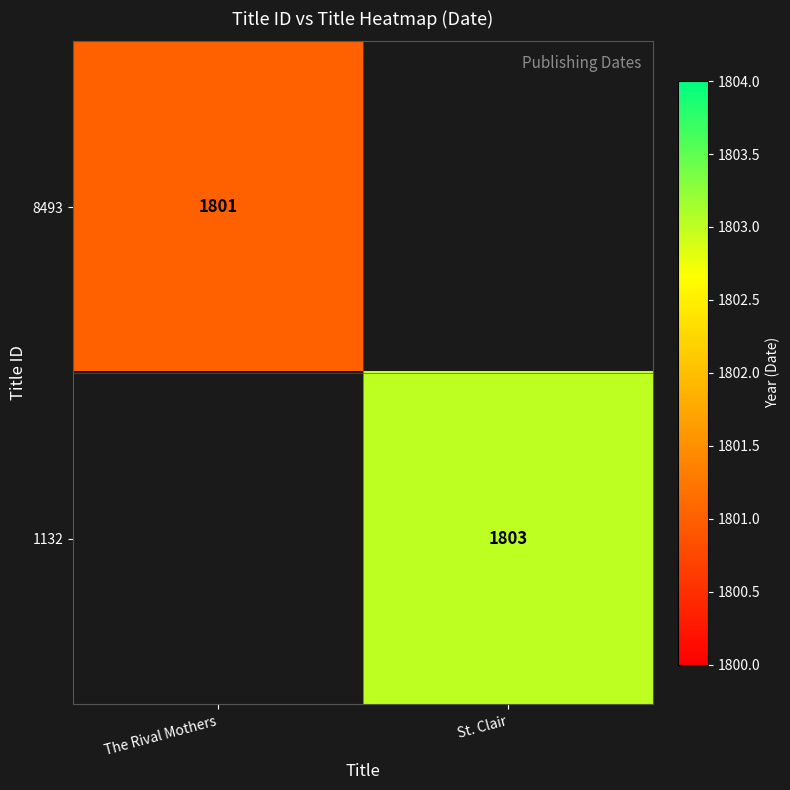

How many data points does each series have?

2